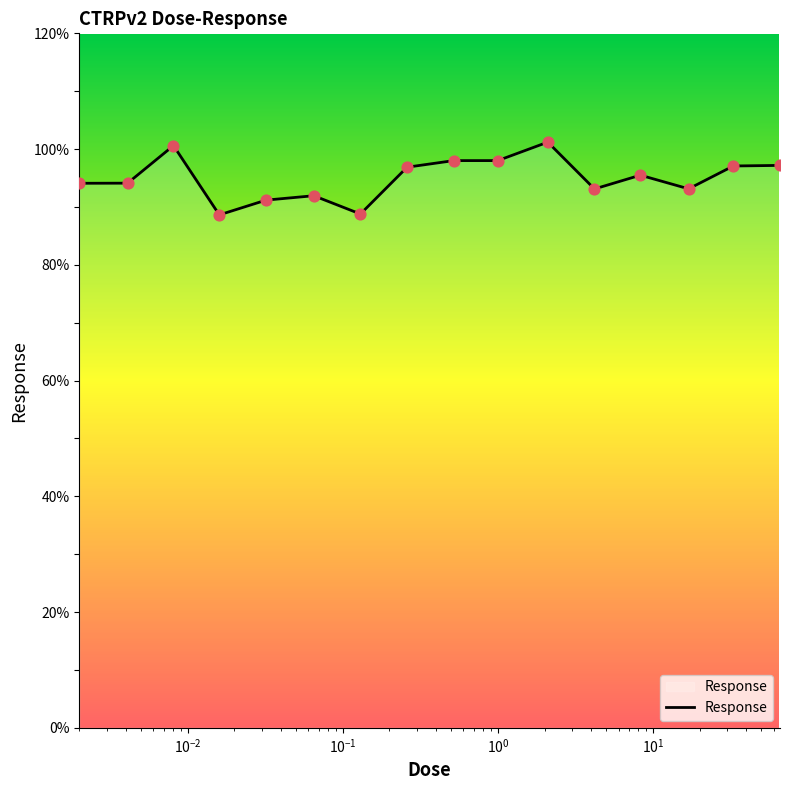

What is the smallest value displayed?

88.6